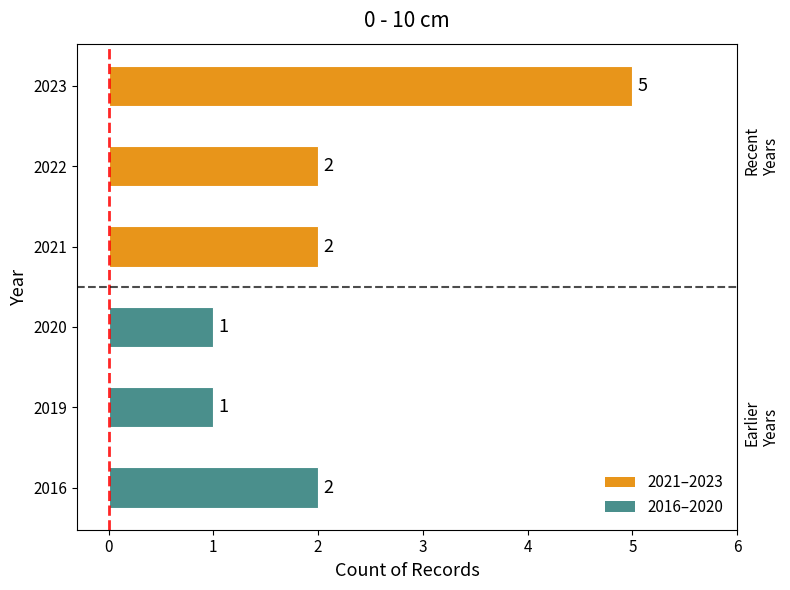

What is the difference between the maximum and second lowest values?

4